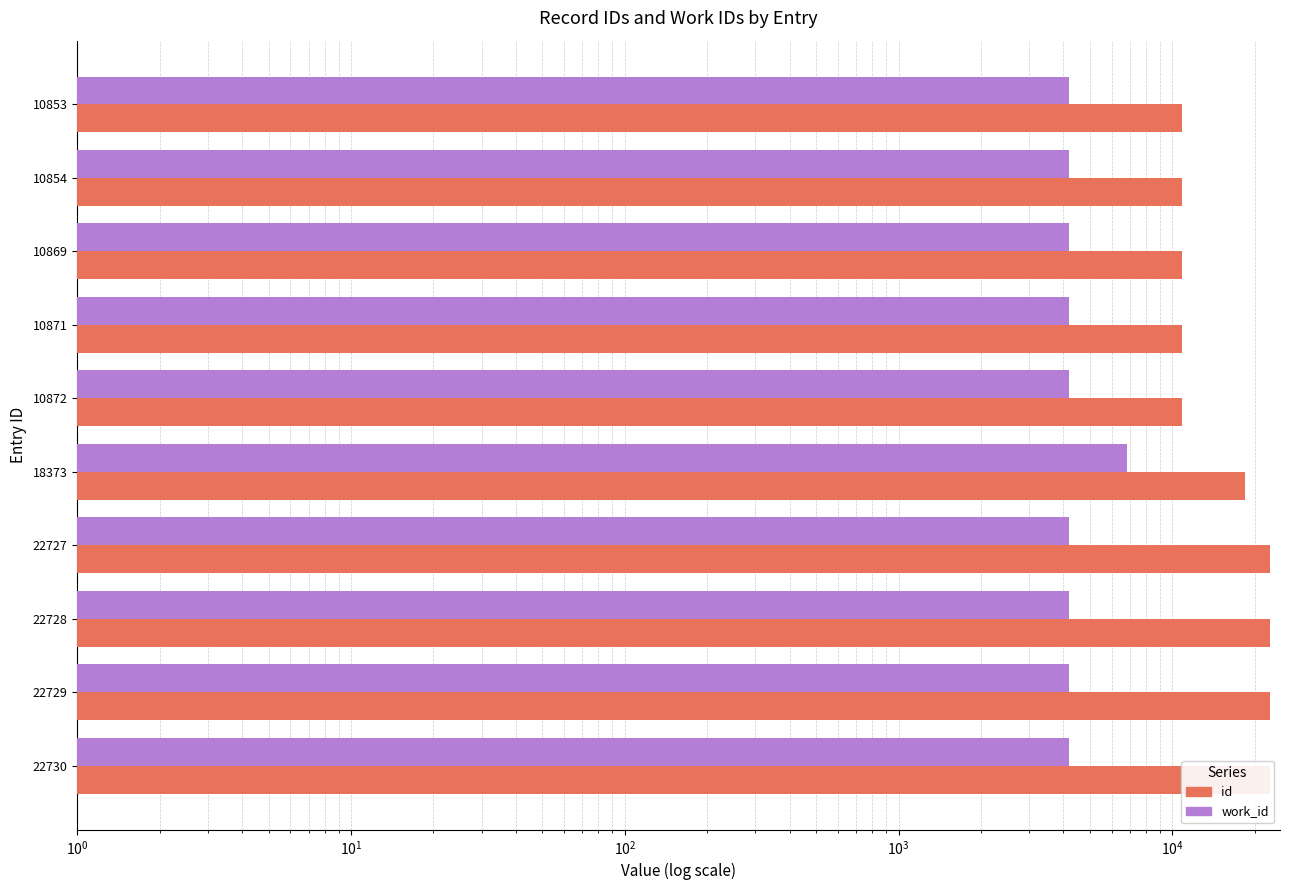

Reading left to right, list all the values displayed in this chart.

id: 10853	10854	10869	10871	10872	18373	22727	22728	22729	22730
work_id: 4183	4183	4179	4180	4193	6843	4178	4178	4178	4178